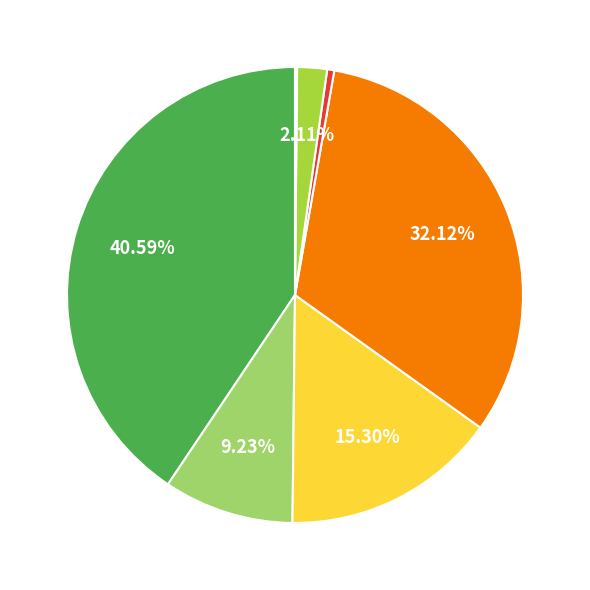

Does any single category account for the majority?

No